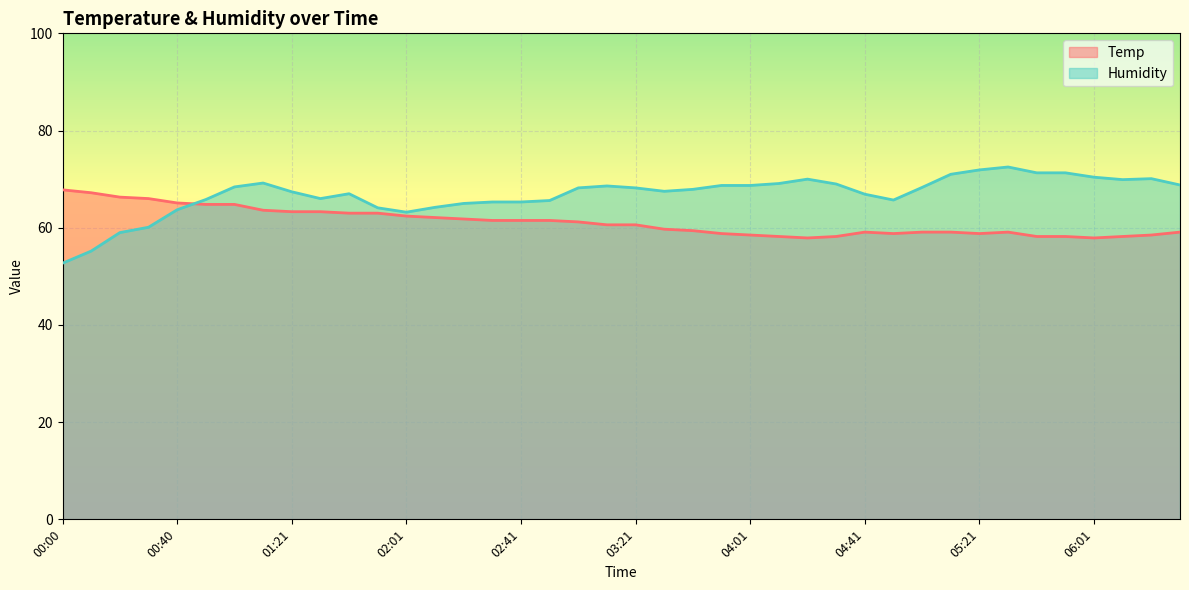

What are all the series names shown in the legend?

Temp, Humidity